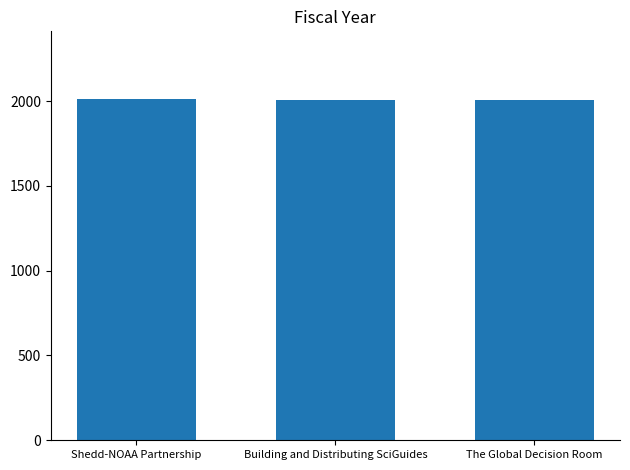

What is the approximate value at The Global Decision Room?

2006